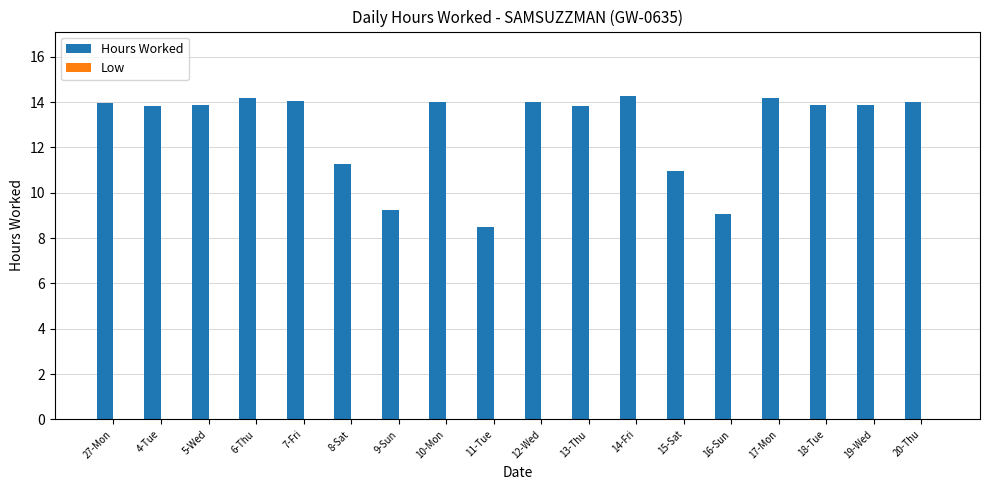

At which label does the data first exceed 13?

27-Mon